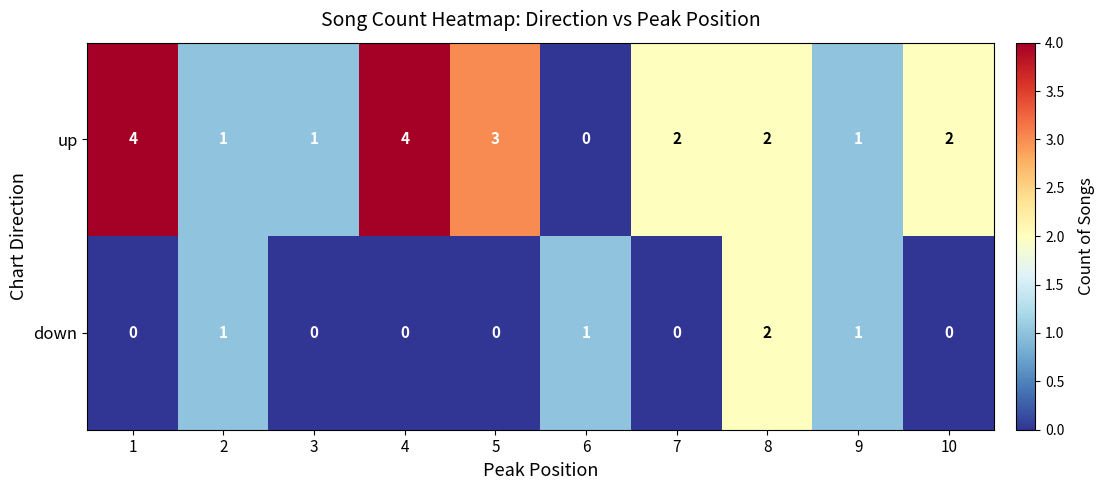

Which has a higher value, 9 or 5?

5